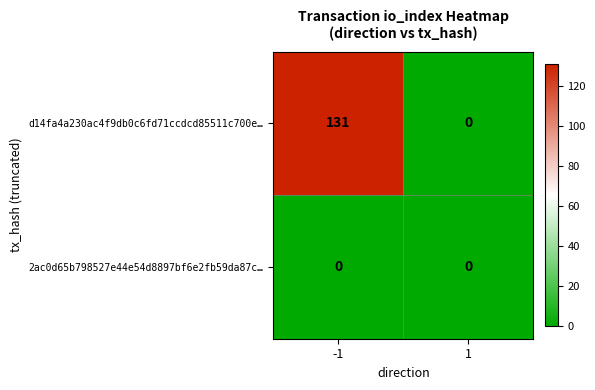

What is the maximum value for d14fa4a230ac4f9db0c6fd71ccdcd85511c700e…?

131